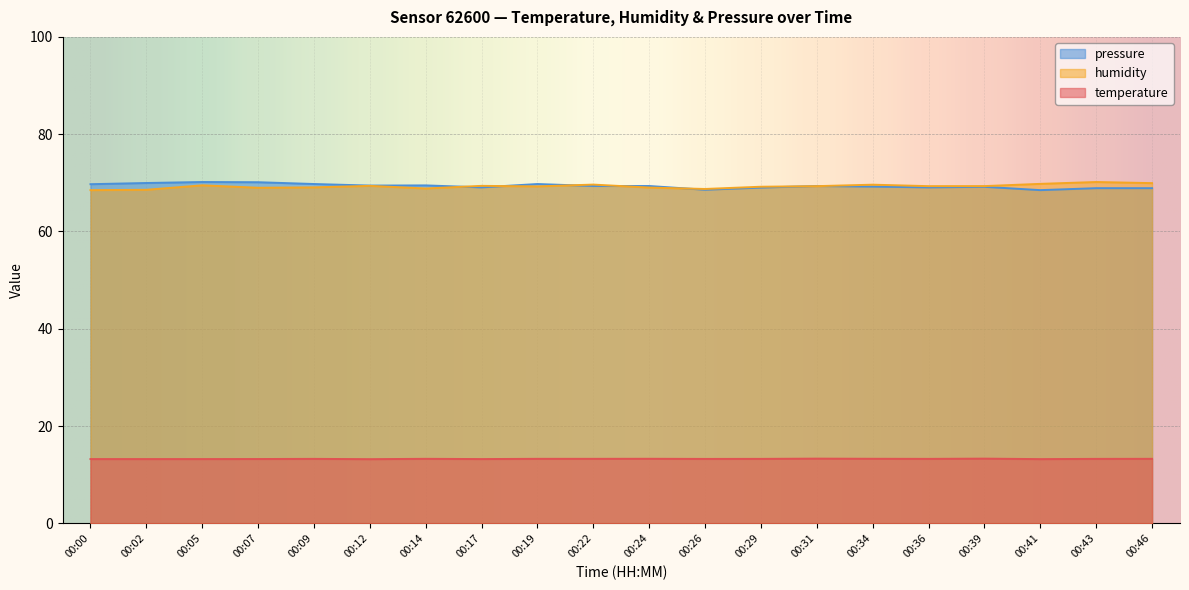

Read the pressure_norm value at 00:46.

68.9